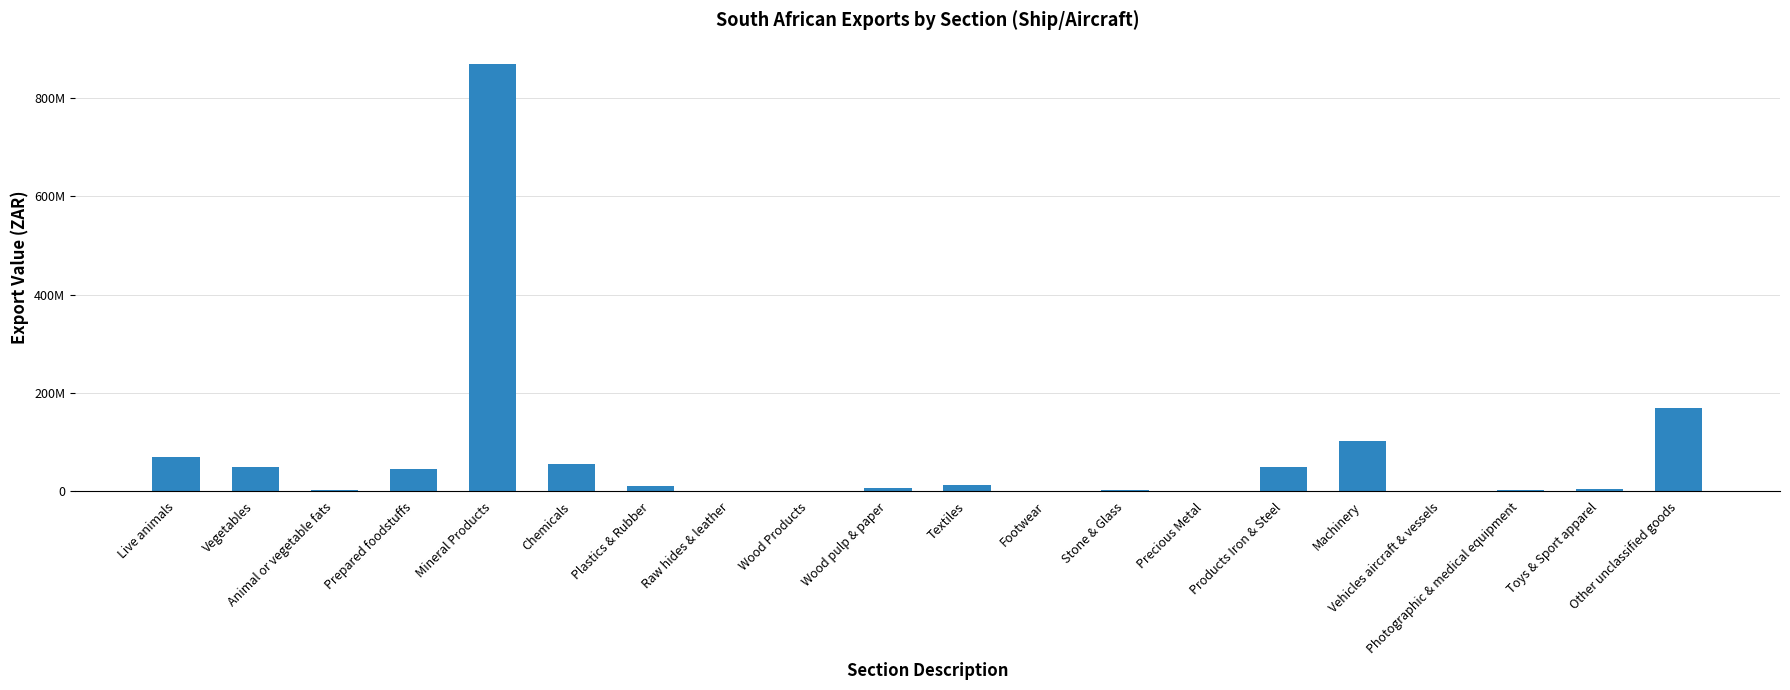

Are the bars horizontal?

No